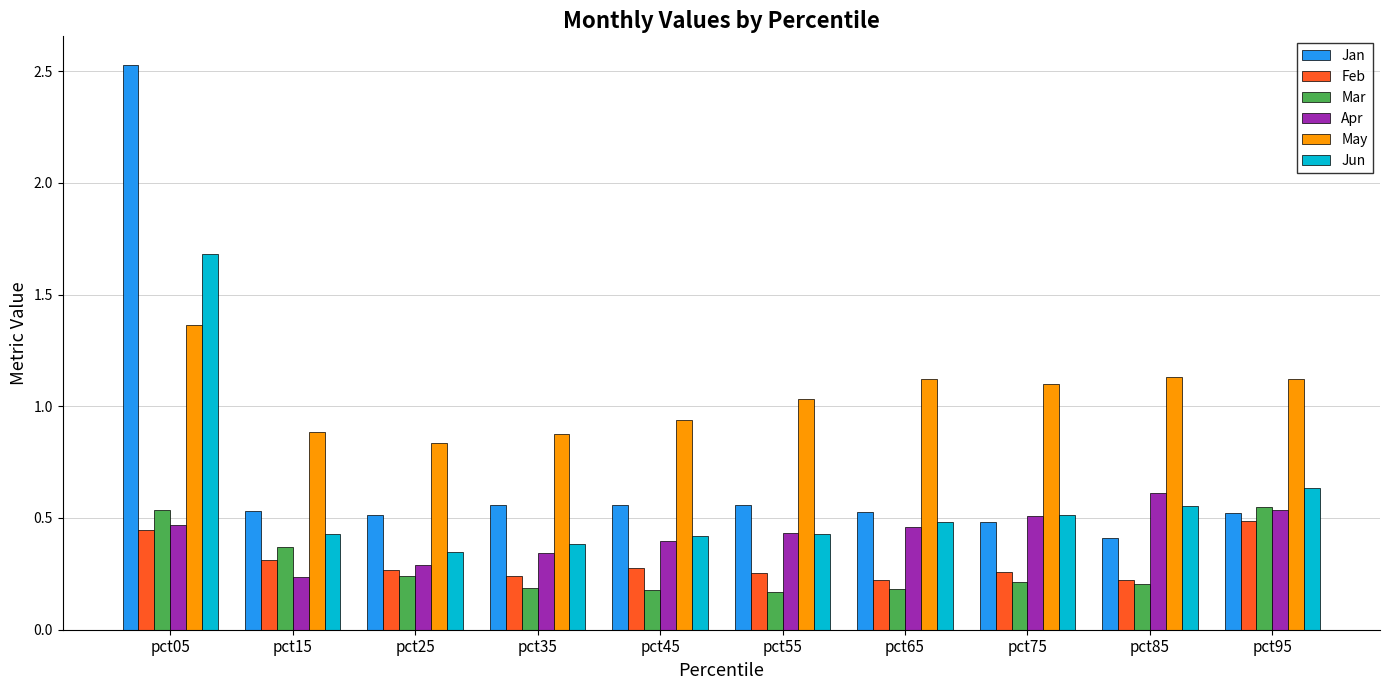

Count the Mar values in the range 0 to 1.

10